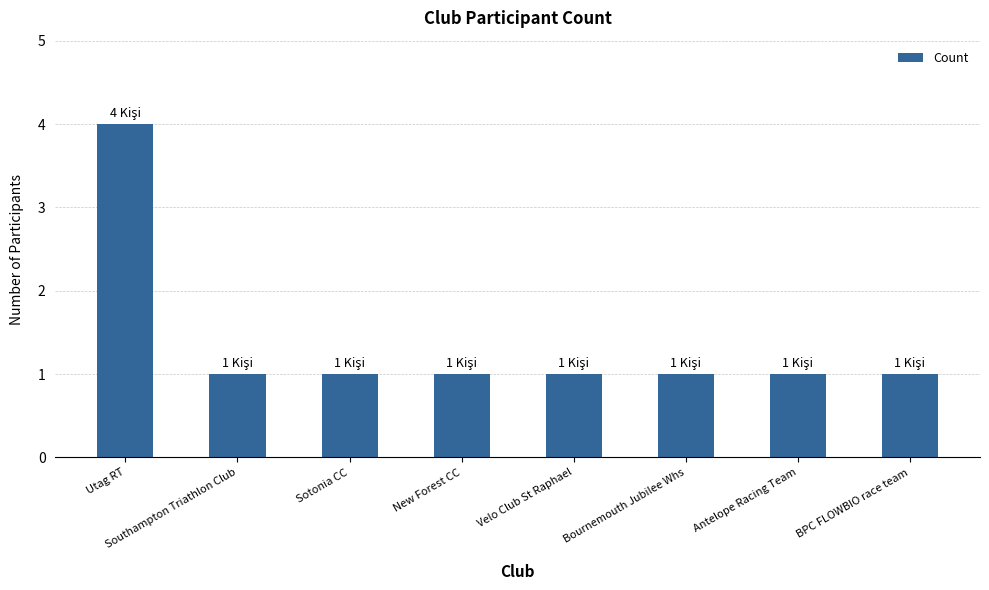

The value at New Forest CC is 0. True or false?

False